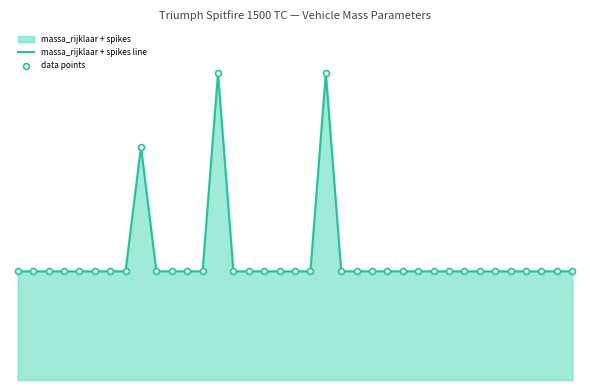

At which category is the sum across all series the highest?

13